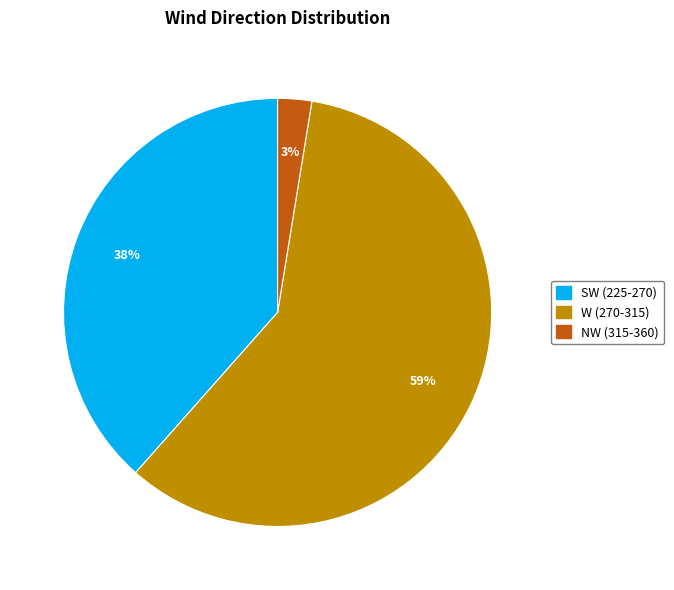

True or false: SW (225-270) accounts for 44% of the total.

False